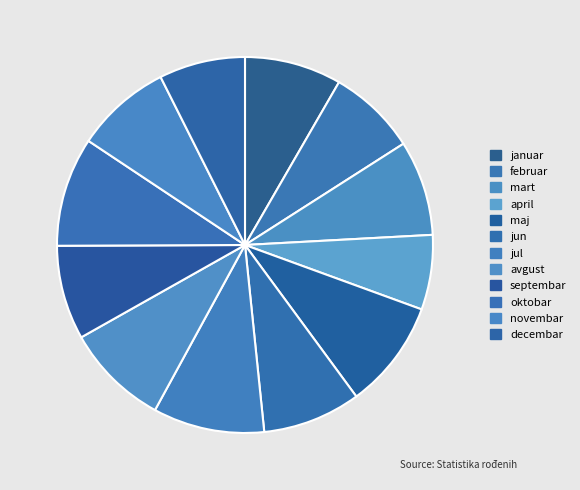

Does maj represent more than half of the total?

No